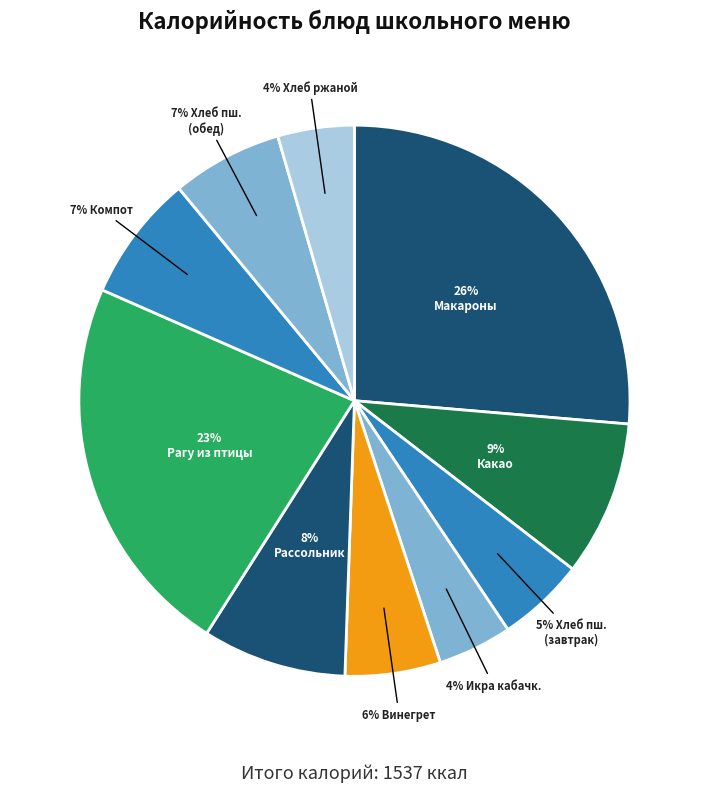

How many segments does this pie chart have?

10